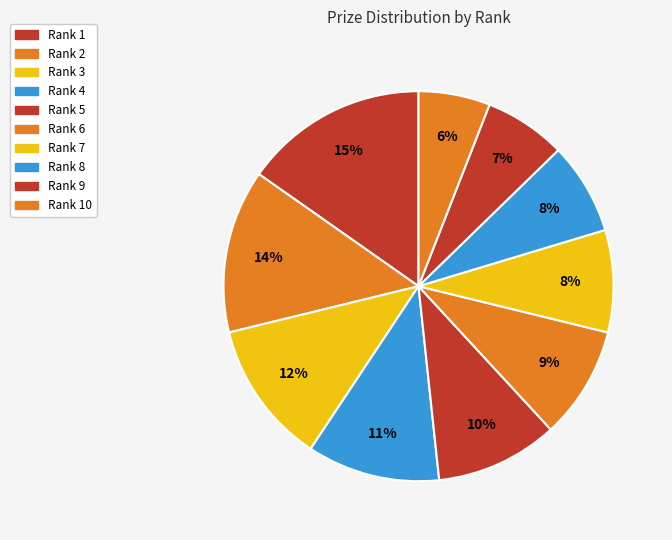

Does any single category account for the majority?

No